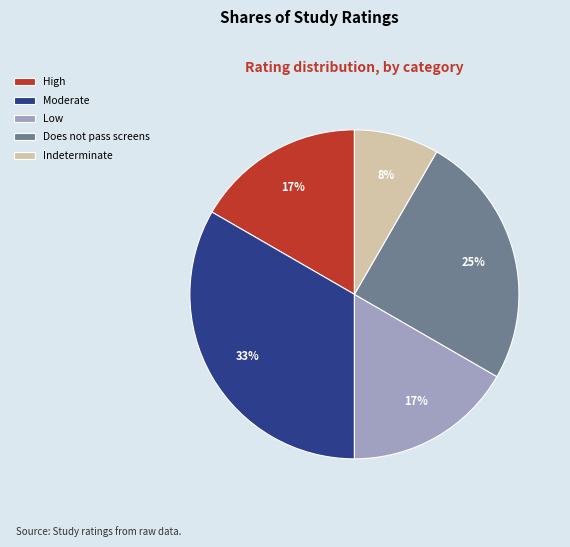

What is the ratio of the value at High to the value at Moderate?

0.5